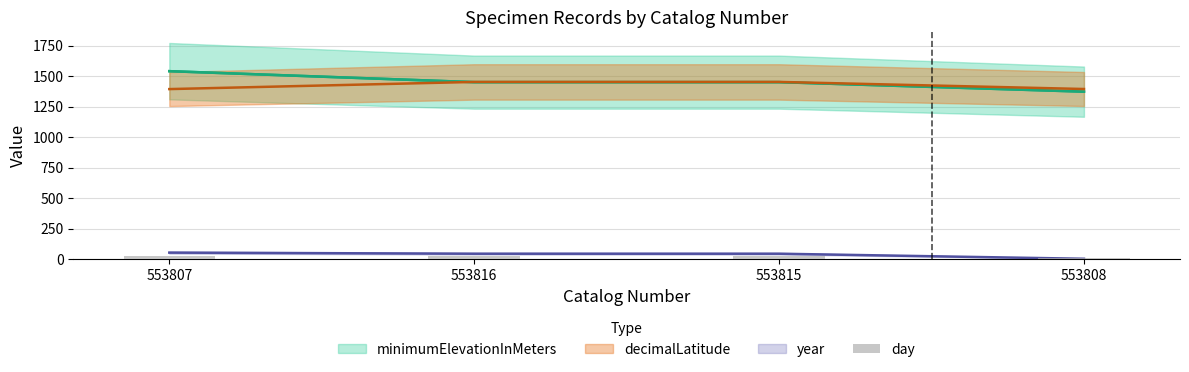

Are the bars horizontal?

No